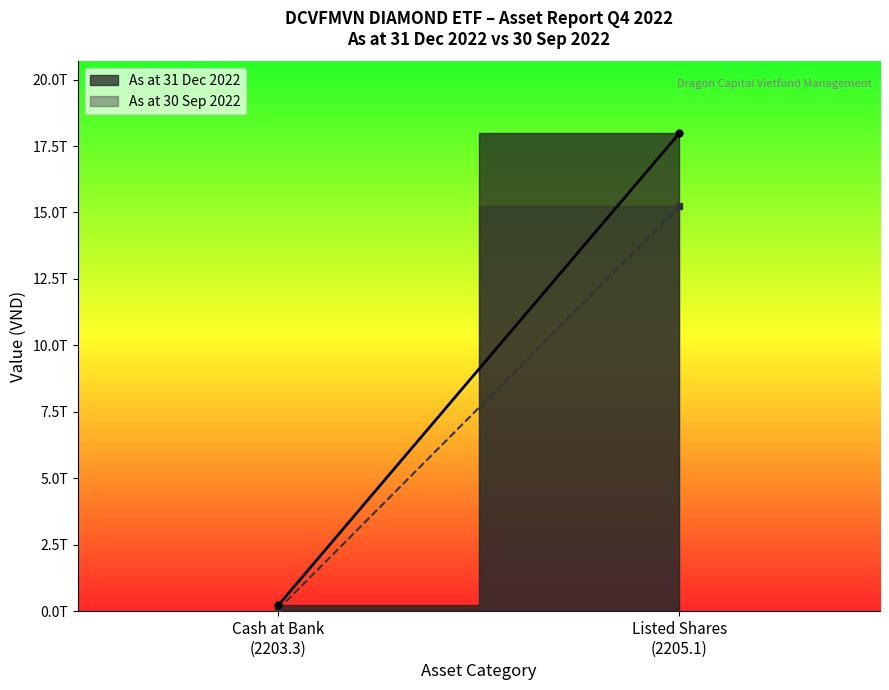

At which category does As at 30 Sep 2022 reach its first local peak?

2205